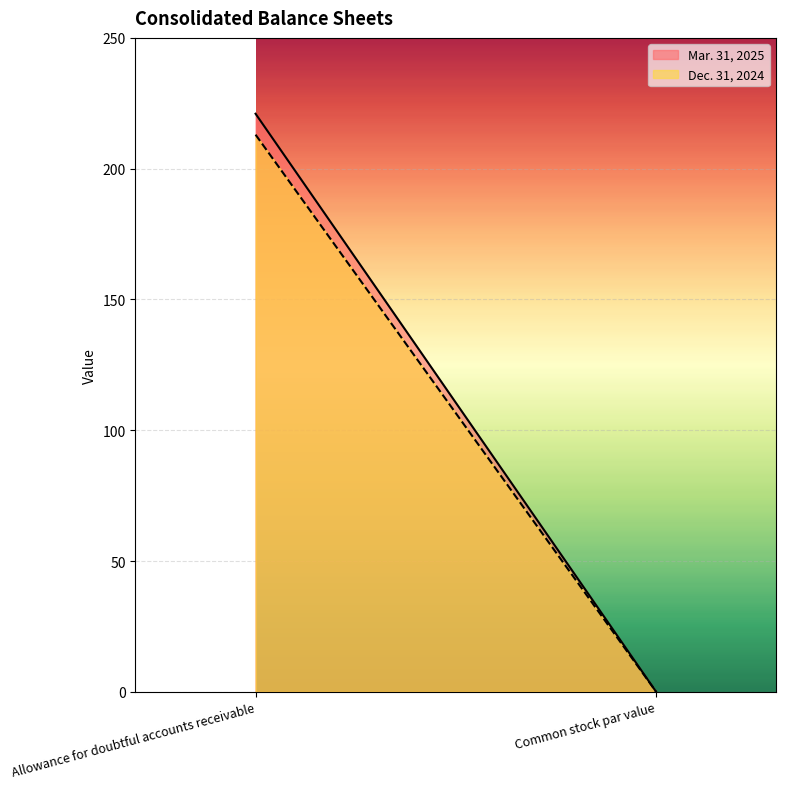

What is the difference between the Dec. 31, 2024 values at Common stock par value and Allowance for doubtful accounts receivable?

212.9